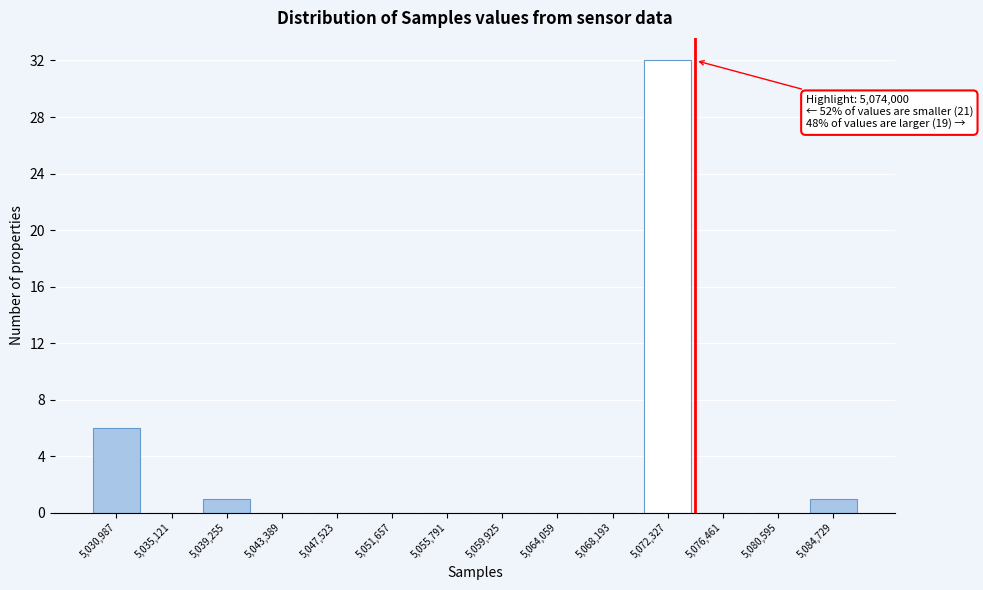

Reading left to right, list all the values displayed in this chart.

5,030,987=6	5,035,121=0	5,039,255=1	5,043,389=0	5,047,523=0	5,051,657=0	5,055,791=0	5,059,925=0	5,064,059=0	5,068,193=0	5,072,327=32	5,076,461=0	5,080,595=0	5,084,729=1